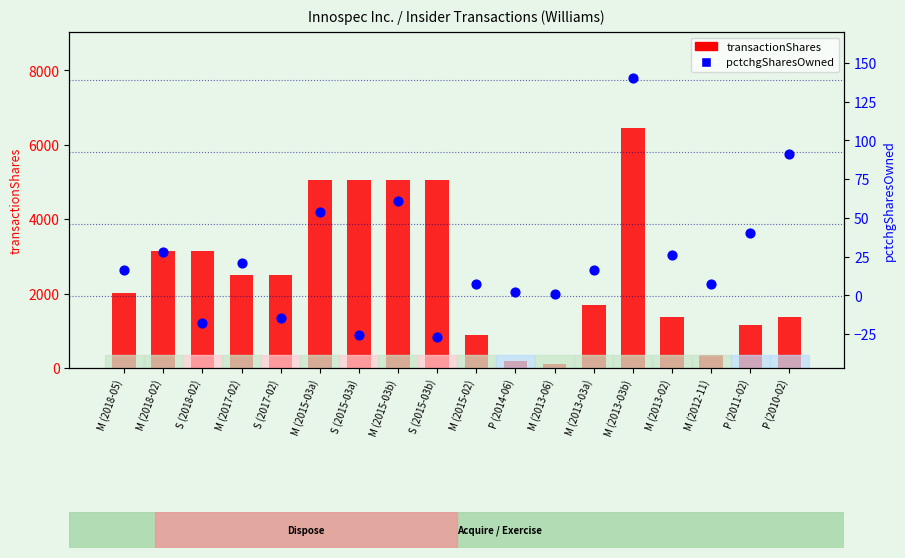

Is the value of transactionShares at M (2013-03b) greater than the value of pctchgSharesOwned at M (2013-03b)?

Yes